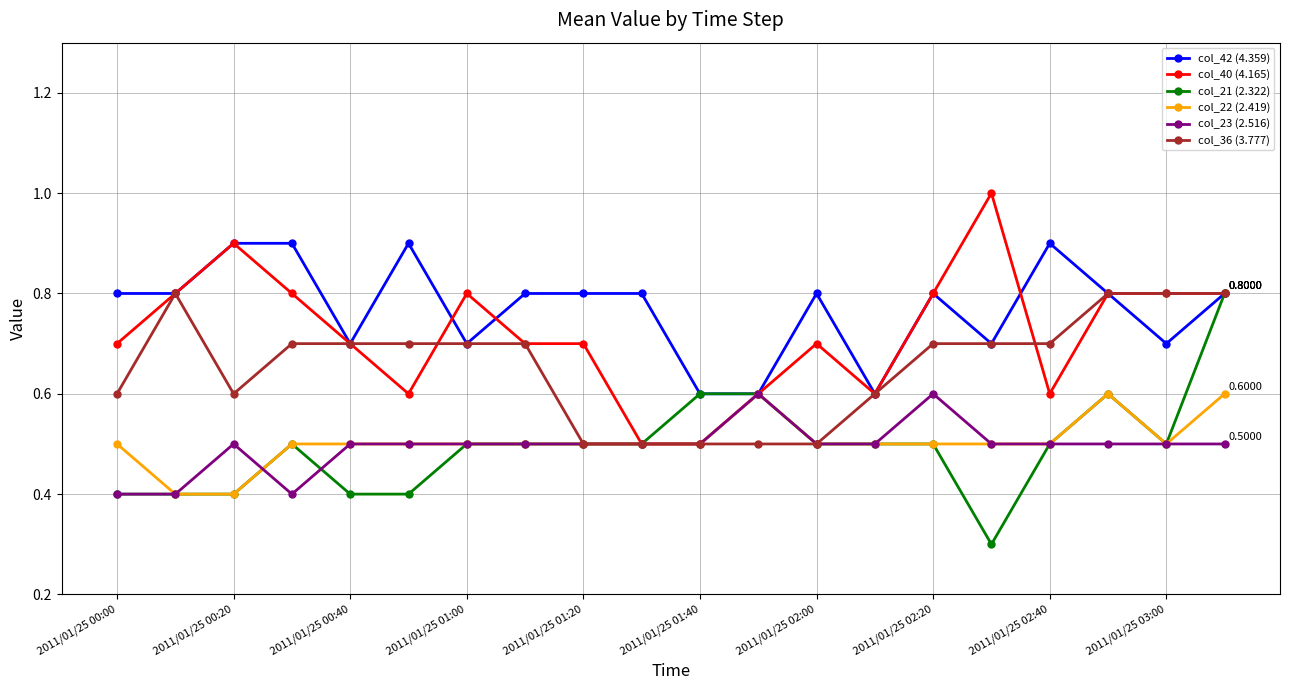

True or false: col_40 (4.165) has more than 0 interior local peaks.

True